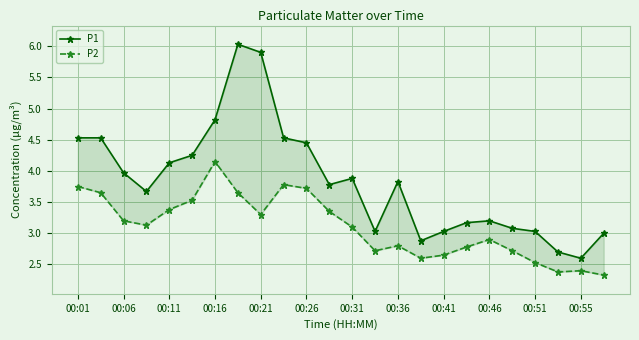

True or false: P1 and P2 cross at least once.

False